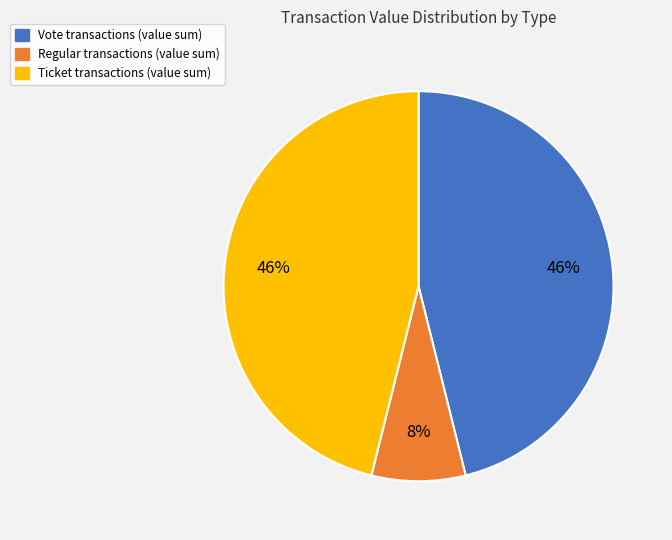

To the nearest percent, what is the difference between the largest and smallest slice percentages?

38%